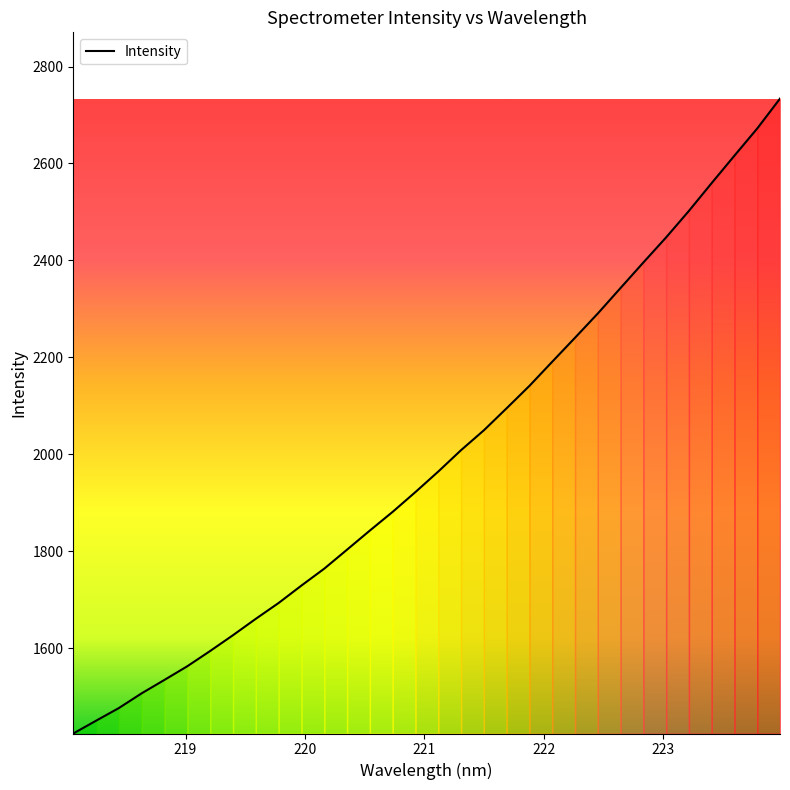

What is the smallest value displayed?

1424.1